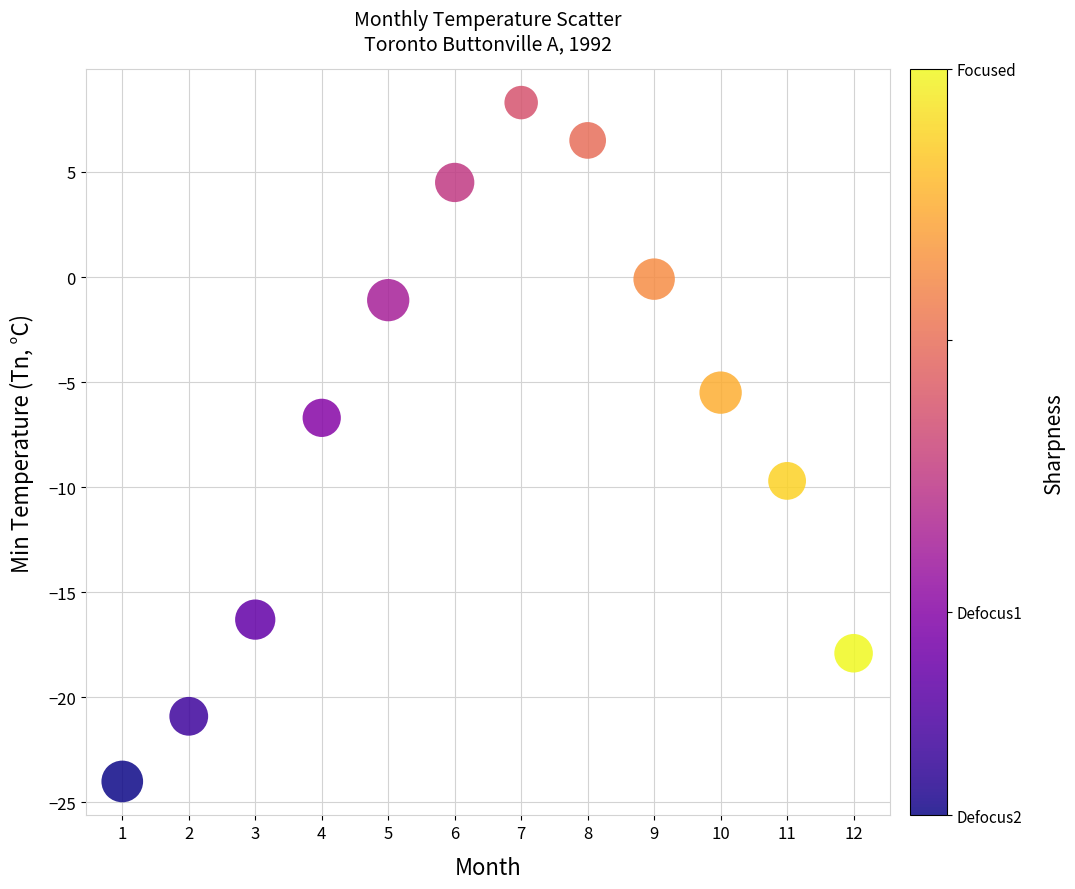

What is the range of Y values (max minus min)?

32.3